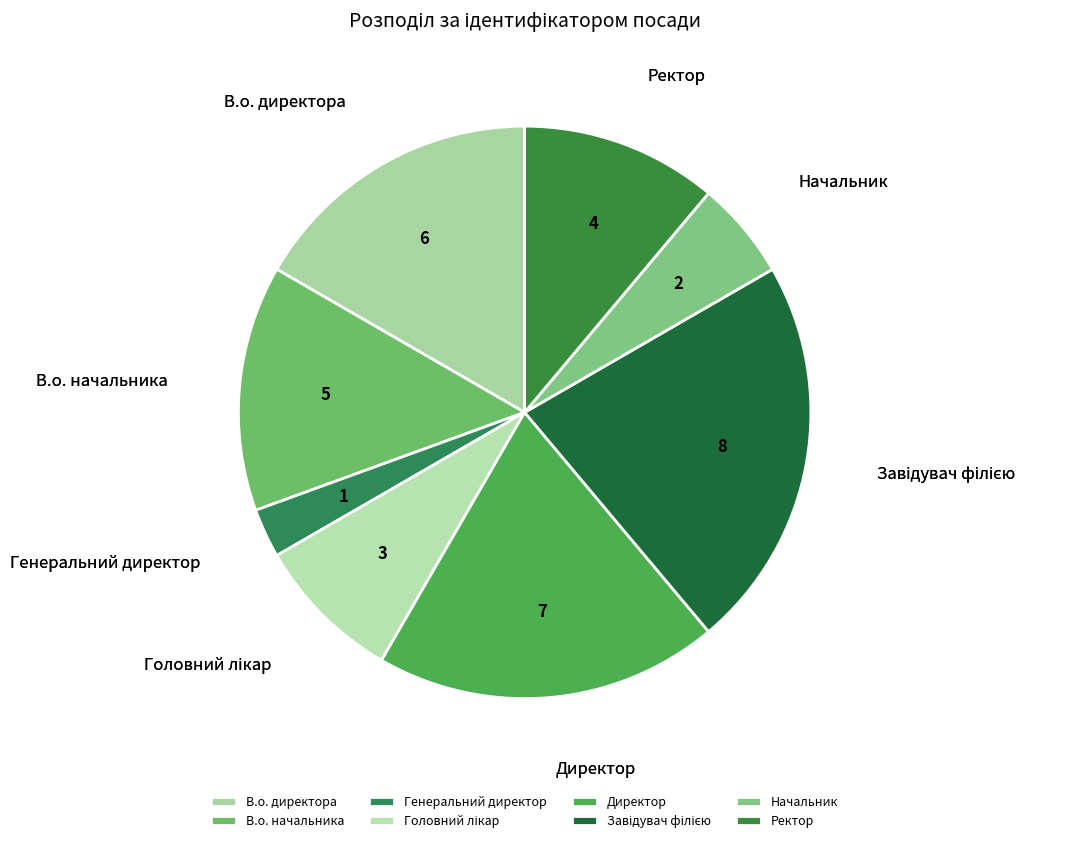

What is the smallest slice in the pie chart?

Генеральний директор